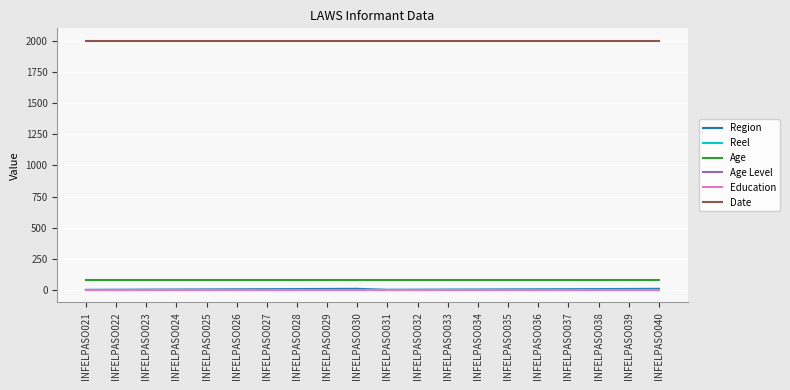

At which category does Region reach its first local valley?

INFELPASO031